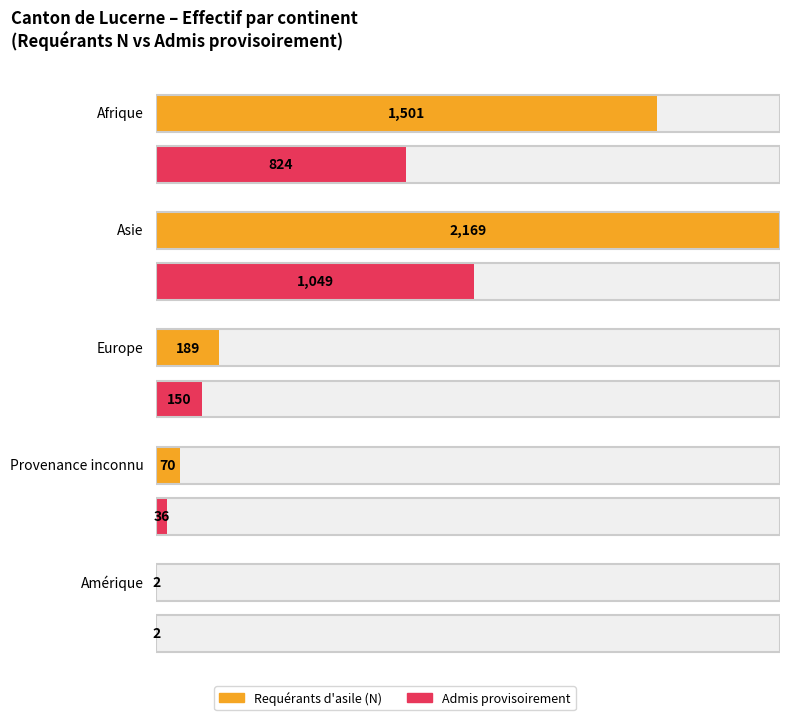

Which series has the widest spread of values?

Requérants d'asile (N)